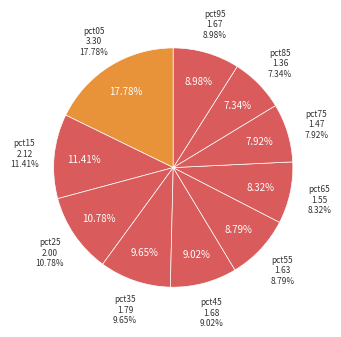

Does any single category account for the majority?

No